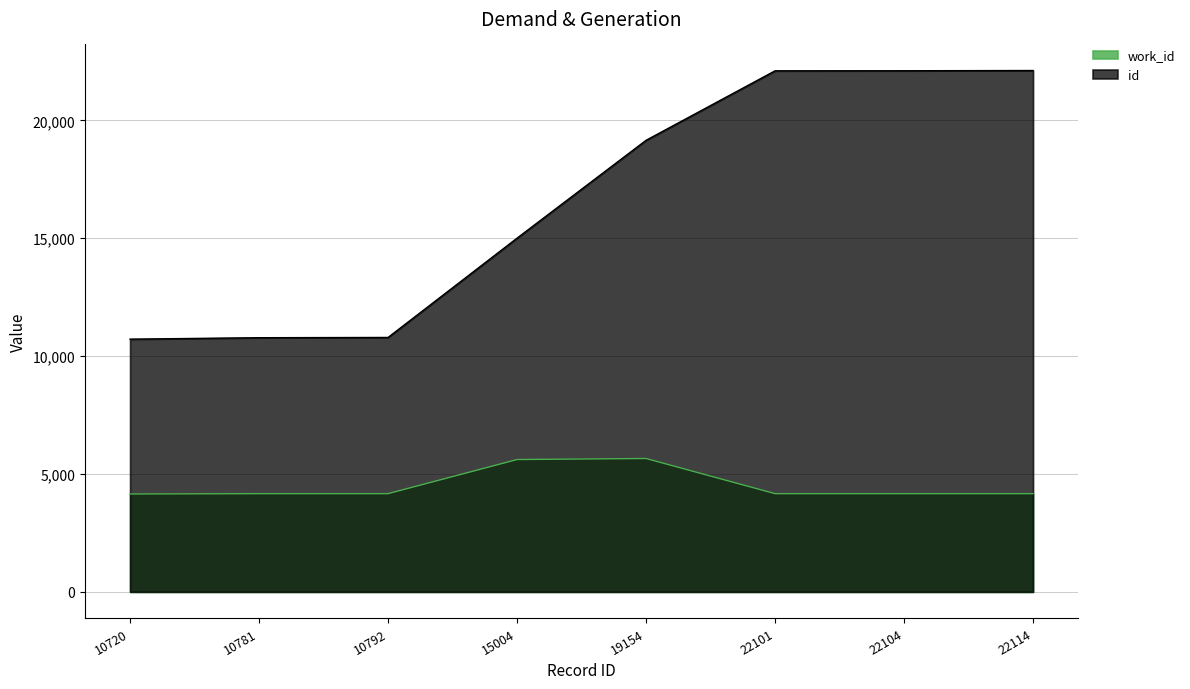

Which series has the largest total across all categories?

id